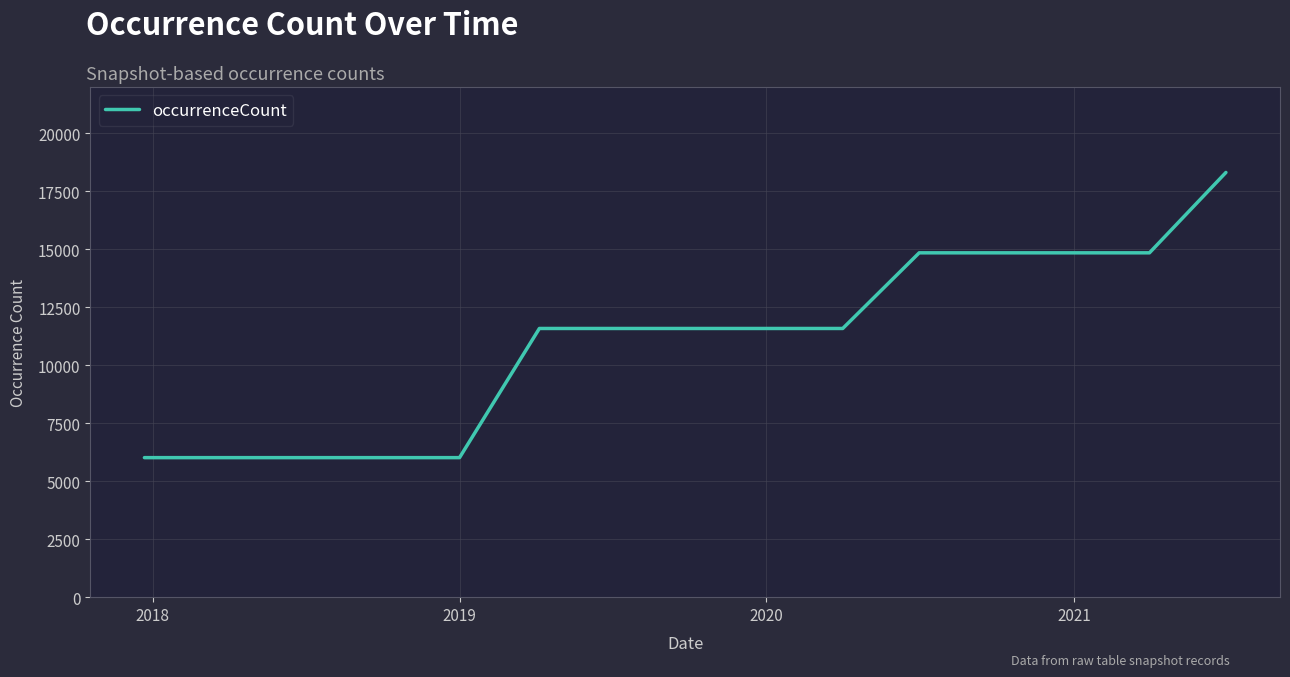

What is the difference between the maximum and minimum values?

12298